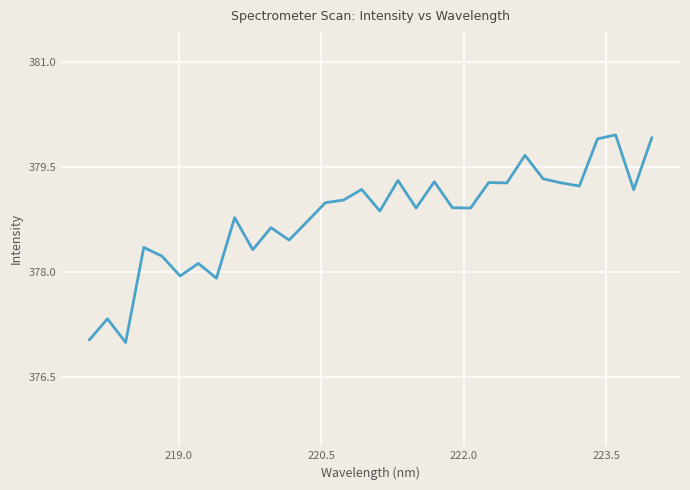

What is the minimum value shown in the chart?

377.0